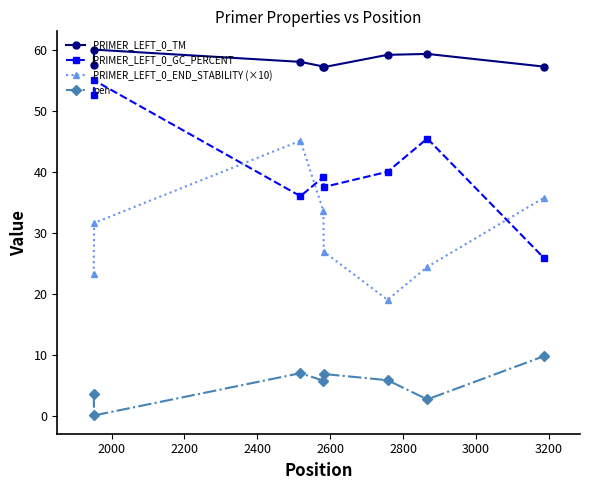

Count the number of categories in the chart.

8